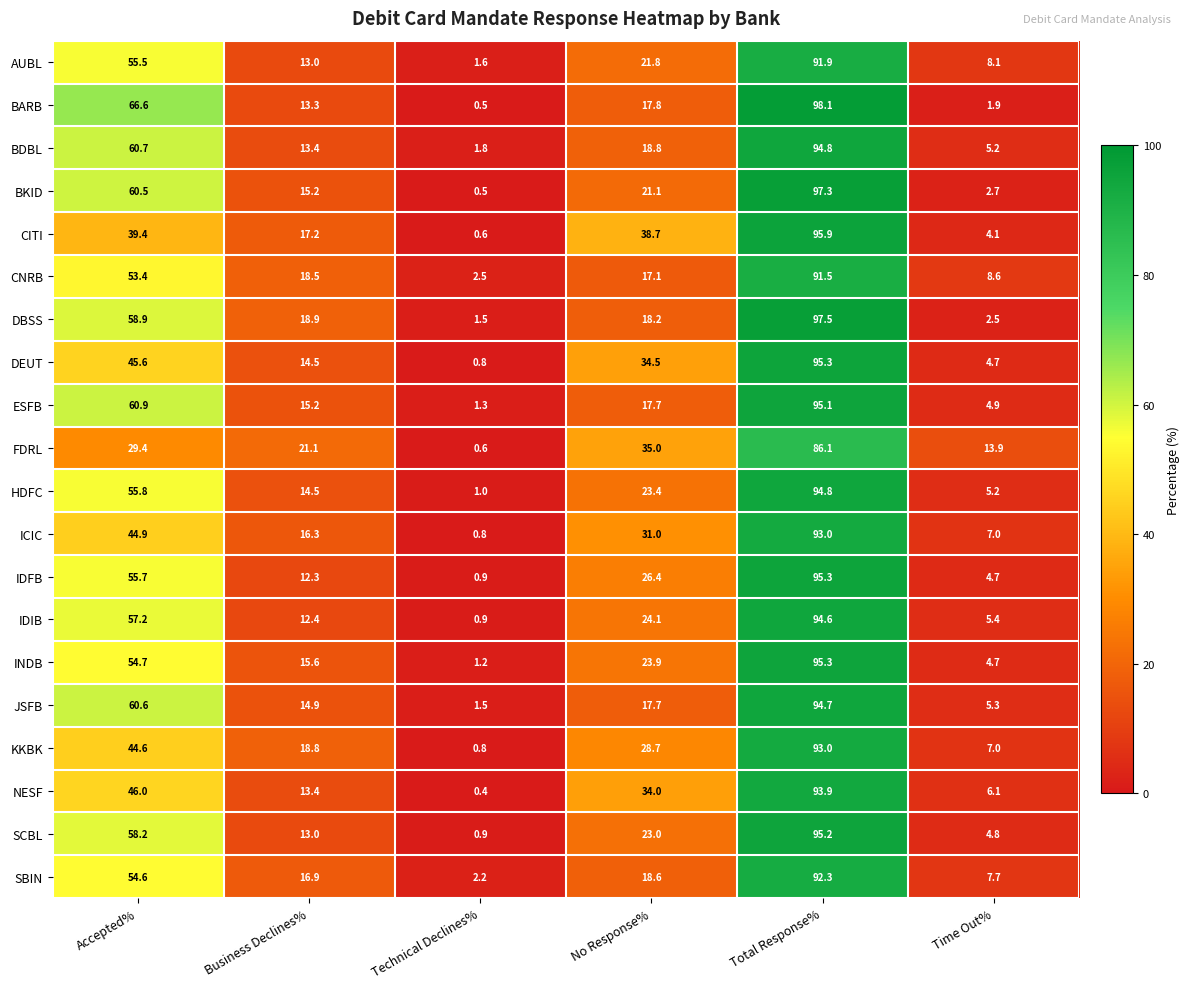

What is the maximum value shown in the chart?

98.1